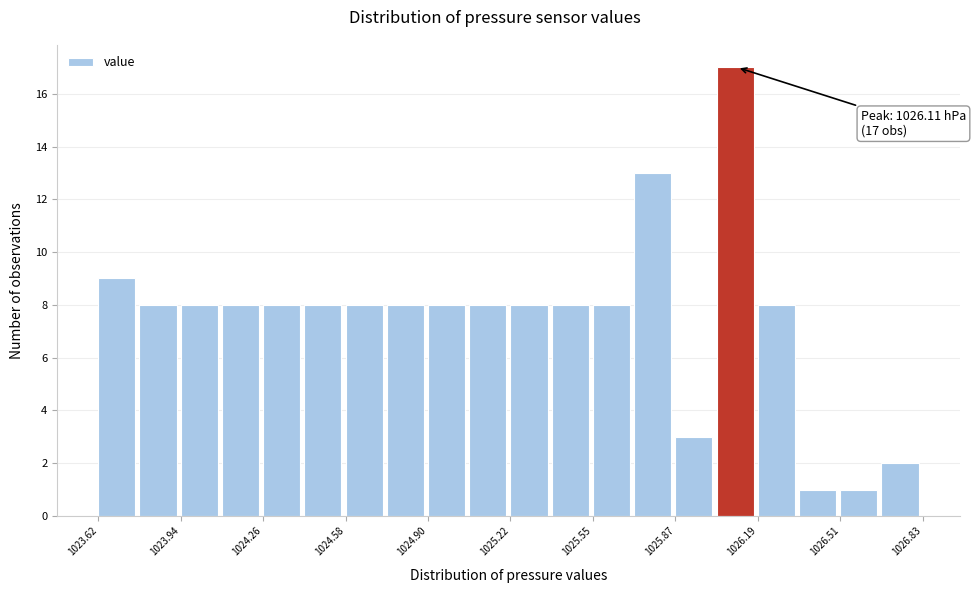

Around what value on the x-axis is the tallest bar? Give the approximate position of its centre, as read against the axis.

1026.10